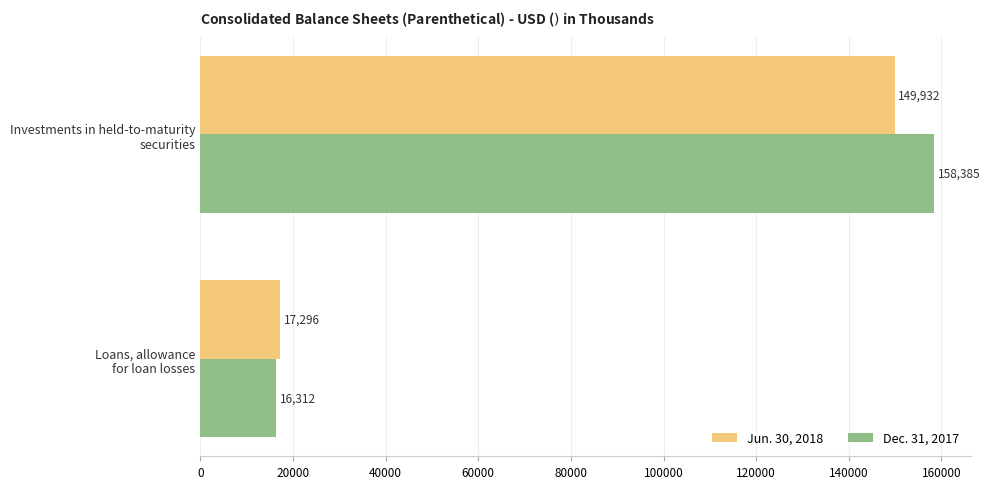

At how many categories does at least one series exceed 146301?

1